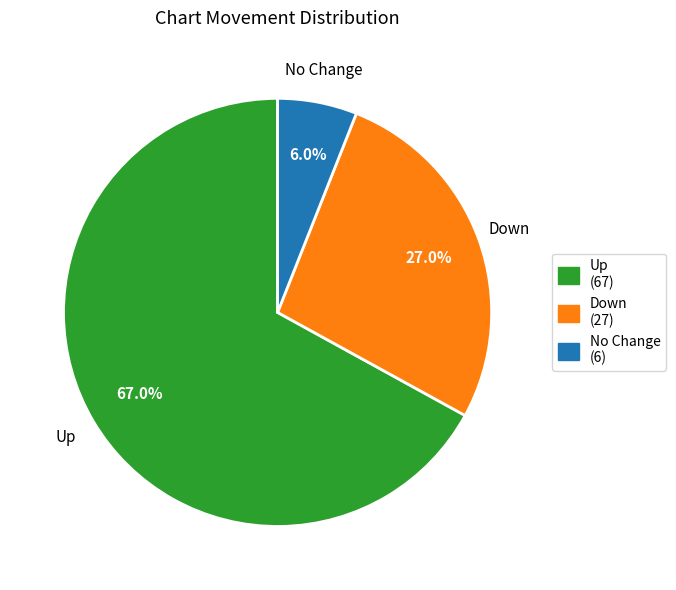

Is the sum of Down and Up greater than half?

Yes